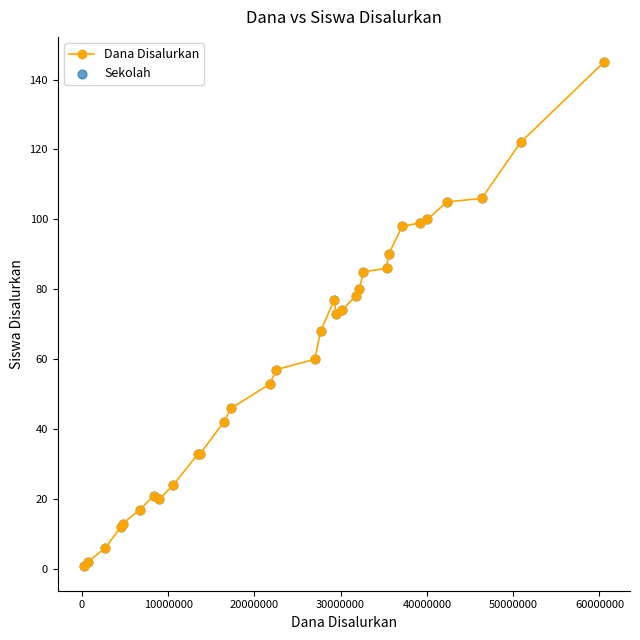

True or false: there are more than 1 points higher than both neighbors.

True